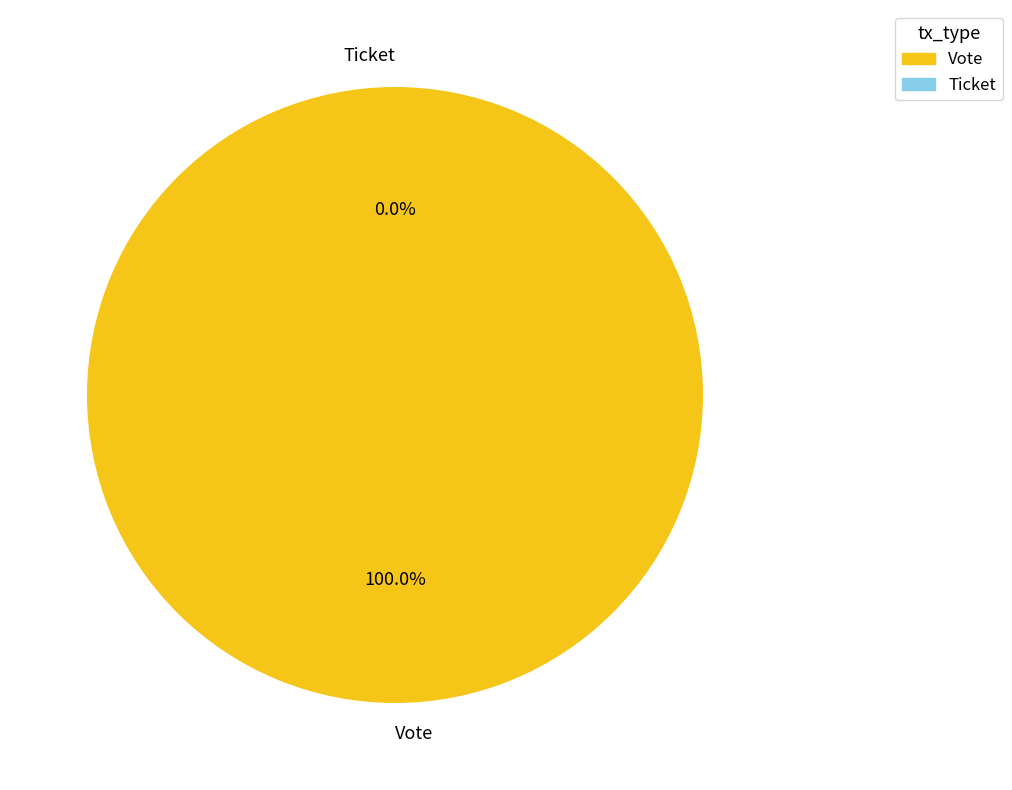

Rank the categories by value from lowest to highest.

Ticket, Vote